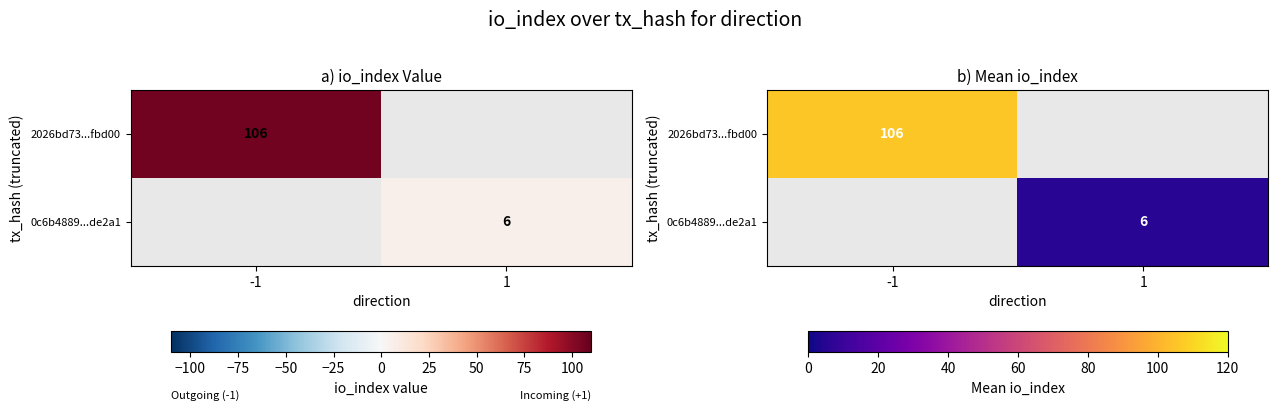

Which category has the highest value in the 0c6b4889...de2a1 series?

-1